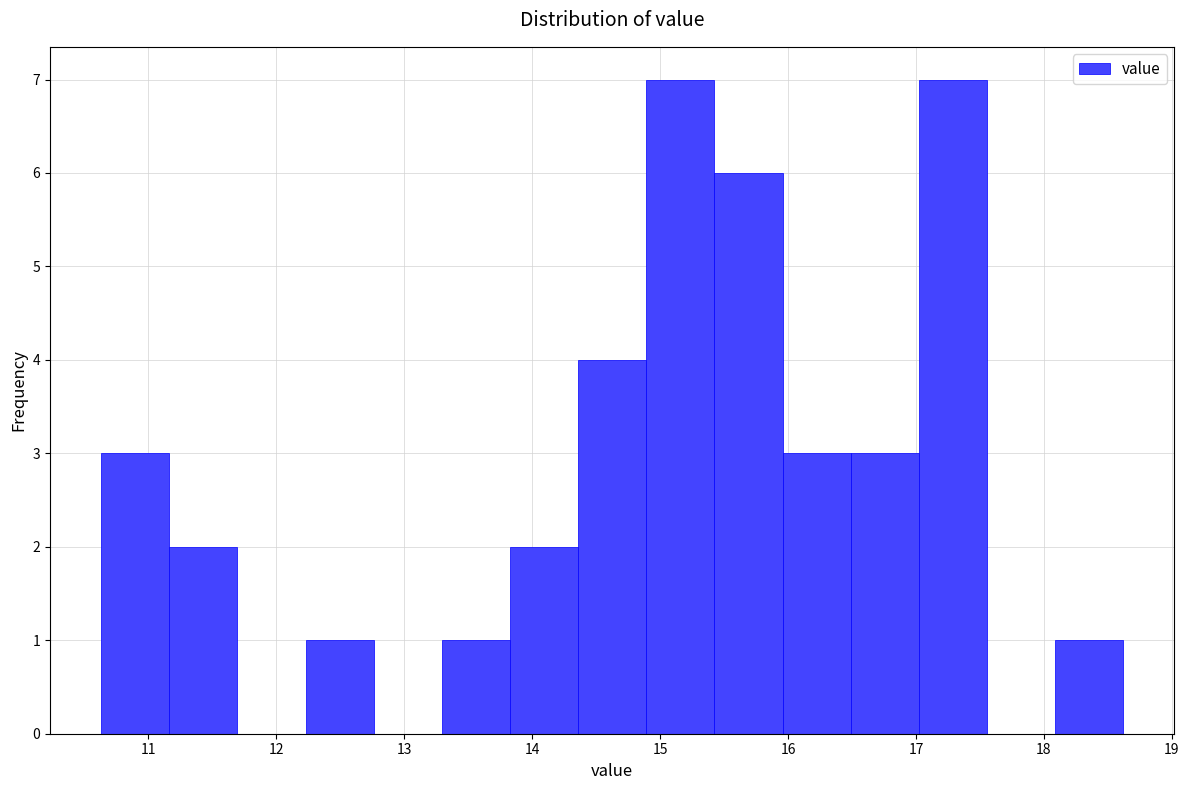

Reading left to right, transcribe this chart: for each bar, give the range it covers on the x-axis and its height. Neither the bar edges nor the heights are printed on the chart, so give them approximately, as read against the axes.

10.6 to 11.2: 3
11.2 to 11.7: 2
11.7 to 12.2: 0
12.2 to 12.8: 1
12.8 to 13.3: 0
13.3 to 13.8: 1
13.8 to 14.4: 2
14.4 to 14.9: 4
14.9 to 15.4: 7
15.4 to 16.0: 6
16.0 to 16.5: 3
16.5 to 17.0: 3
17.0 to 17.6: 7
17.6 to 18.1: 0
18.1 to 18.6: 1